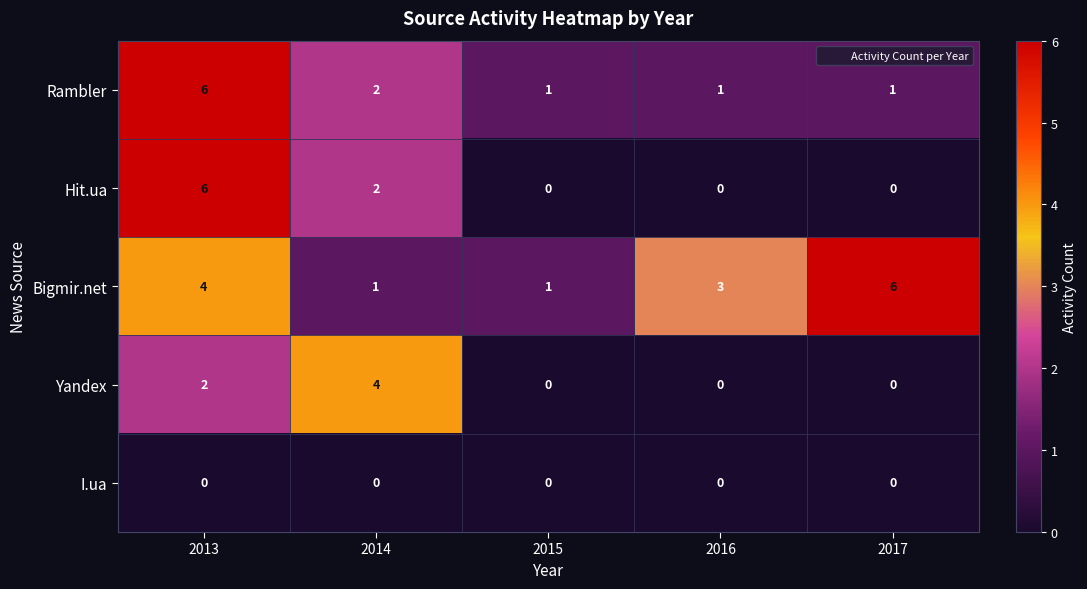

Which series changed the most between 2013 and 2016?

Hit.ua